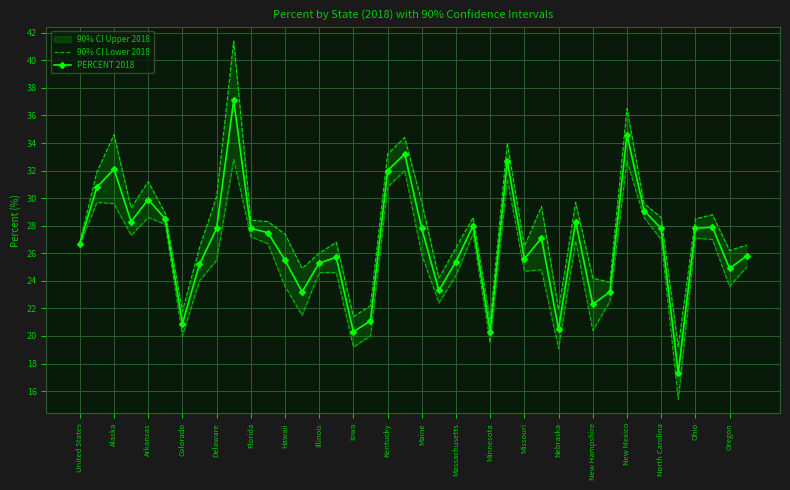

True or false: 90% CI Lower 2018 and PERCENT 2018 cross at least once.

False